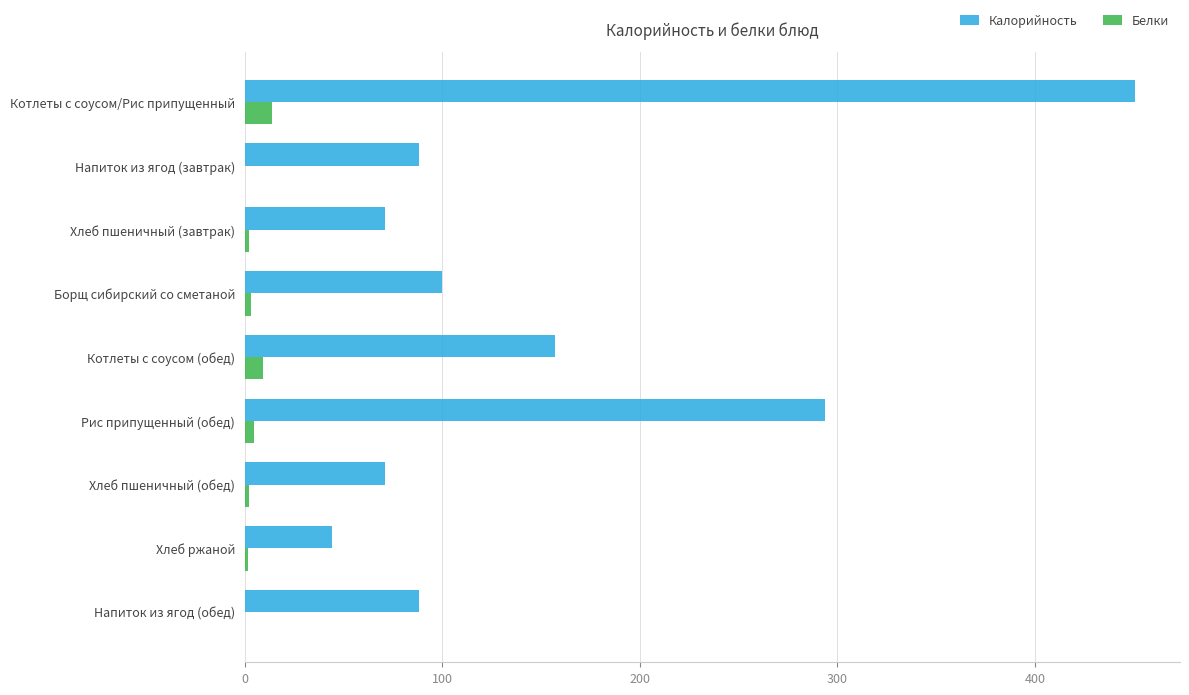

The Калорийность series shows 88.0 at Напиток из ягод (обед). True or false?

True